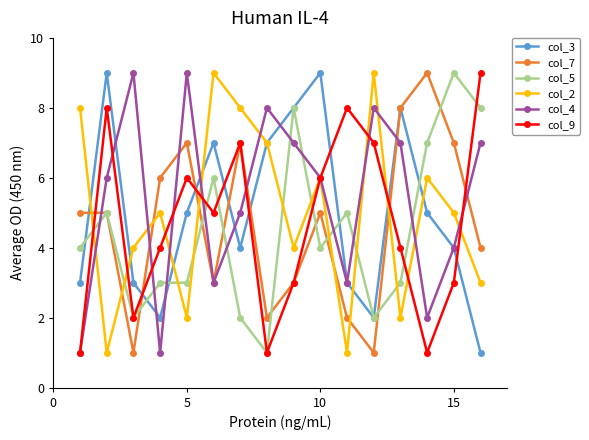

What are all the series names shown in the legend?

col_3, col_7, col_5, col_2, col_4, col_9